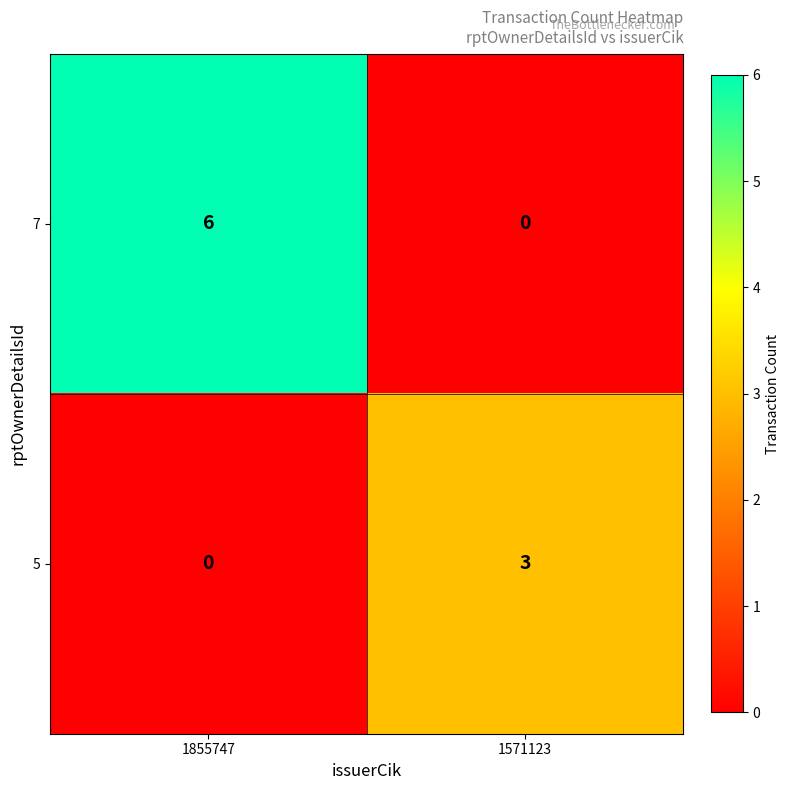

Reading right to left, list all the values displayed in this chart.

7: 1571123=0	1855747=6
5: 1571123=3	1855747=0